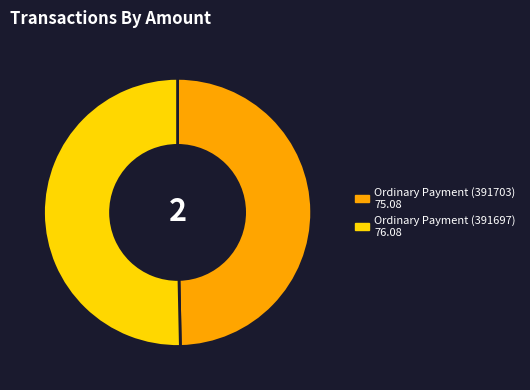

What is the majority slice?

Ordinary Payment (391697)